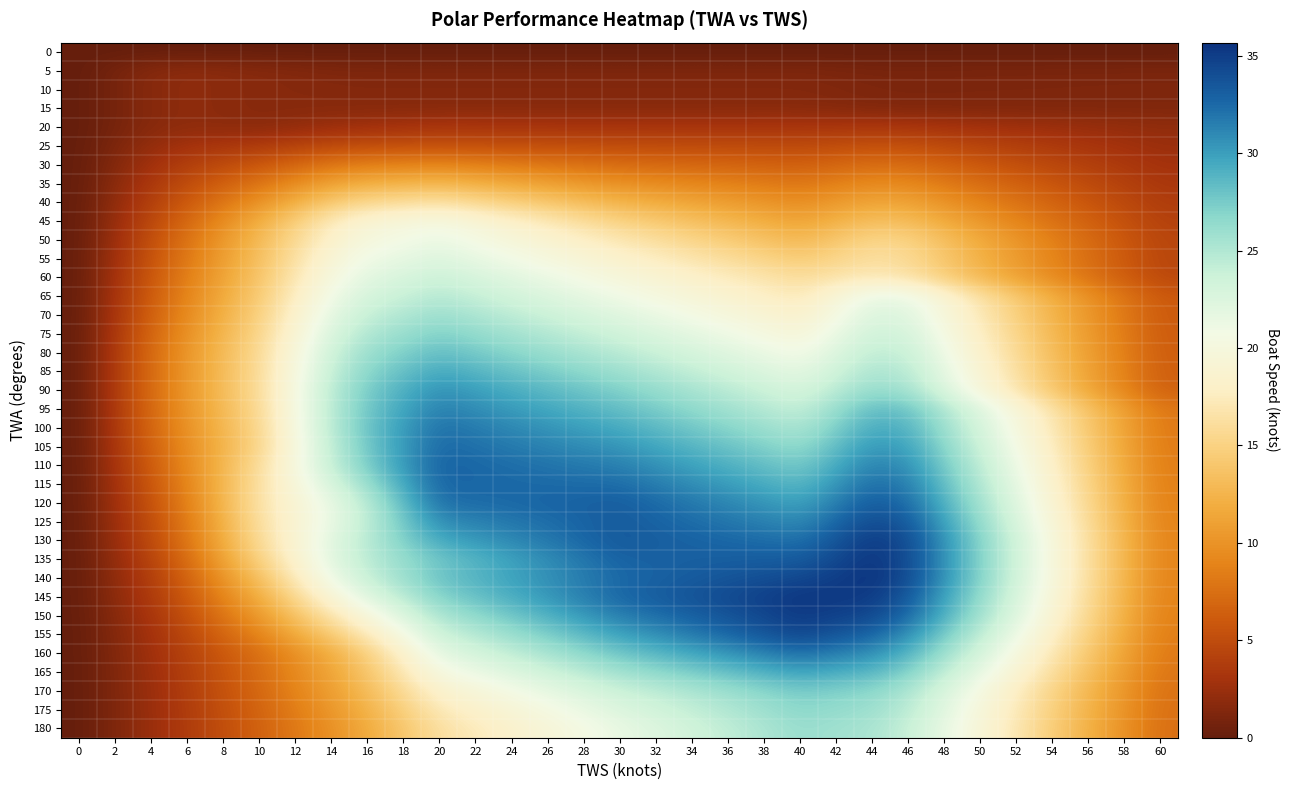

Rank the series at 56 from lowest to highest value.

0, 5, 10, 15, 20, 25, 30, 35, 40, 45, 50, 55, 60, 65, 70, 75, 80, 85, 90, 180, 175, 170, 165, 95, 100, 160, 105, 110, 155, 115, 120, 150, 125, 145, 130, 135, 140